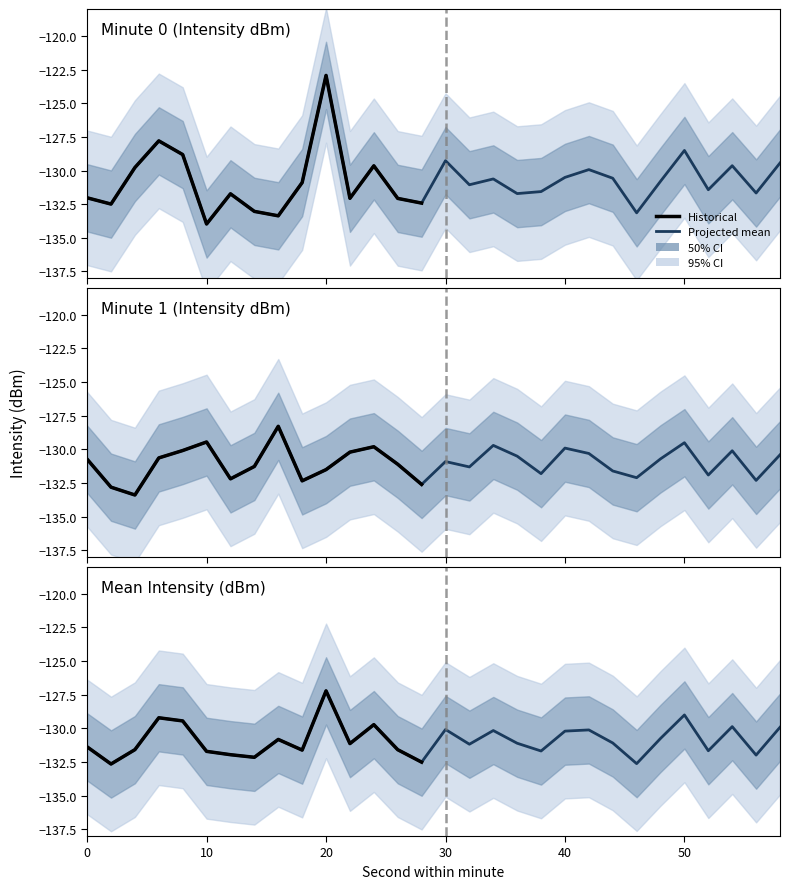

What is the value of the minute_0 point at the 26th from the left?

-128.5